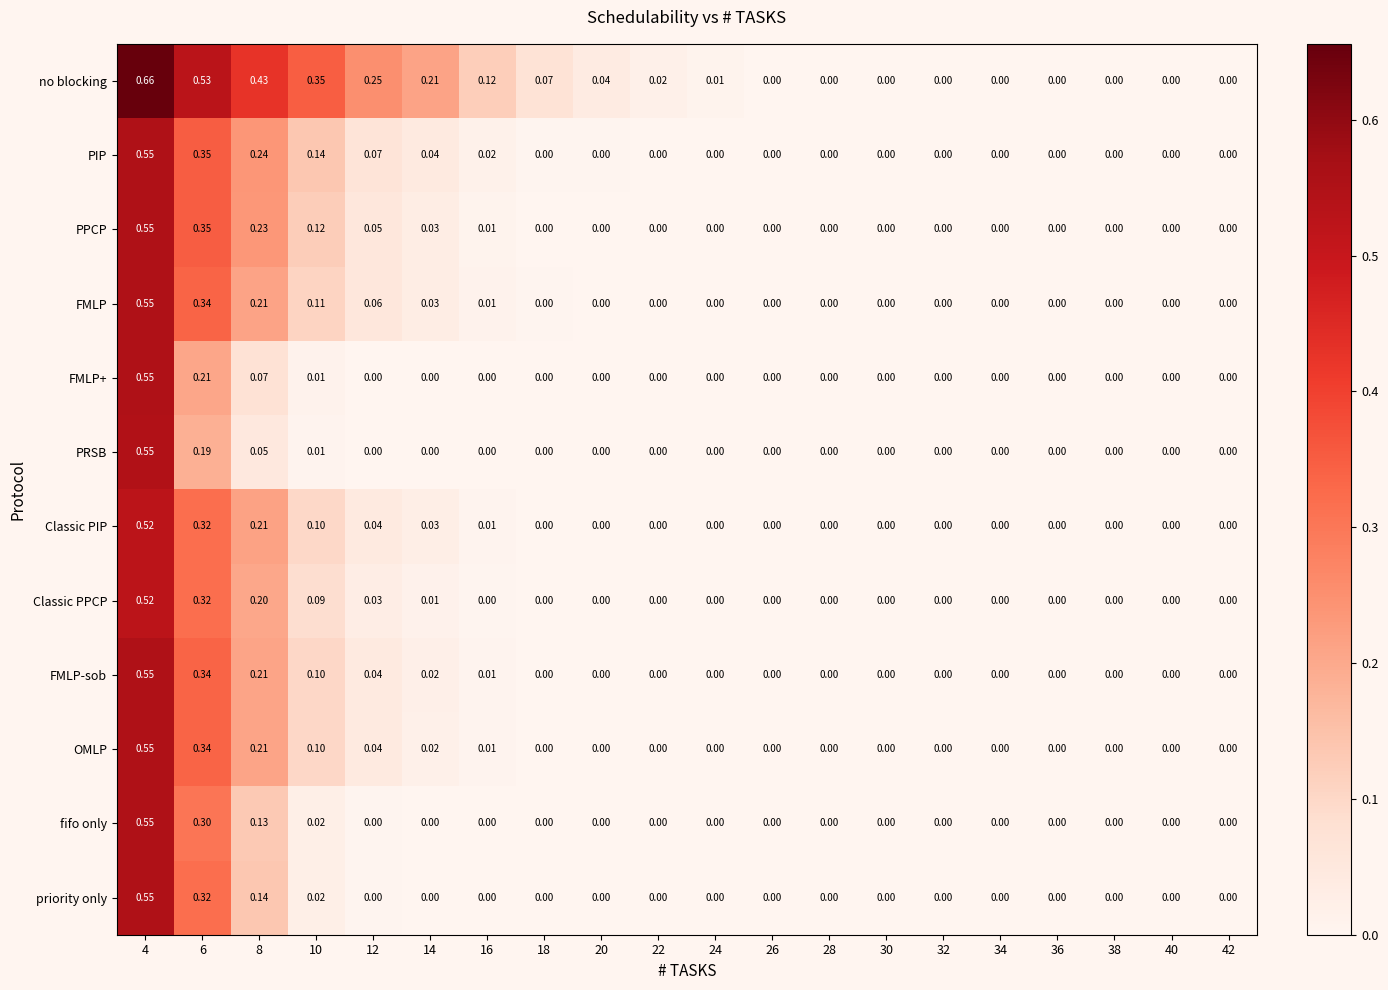

Which series changed the most between 20 and 30?

no blocking